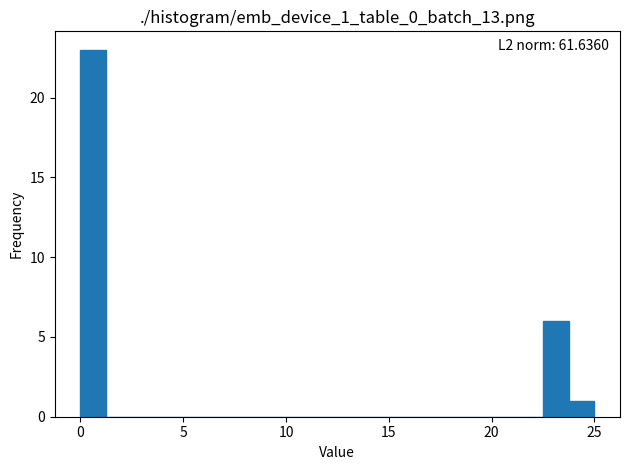

Around what value on the x-axis is the tallest bar? Give the approximate position of its centre, as read against the axis.

0.5